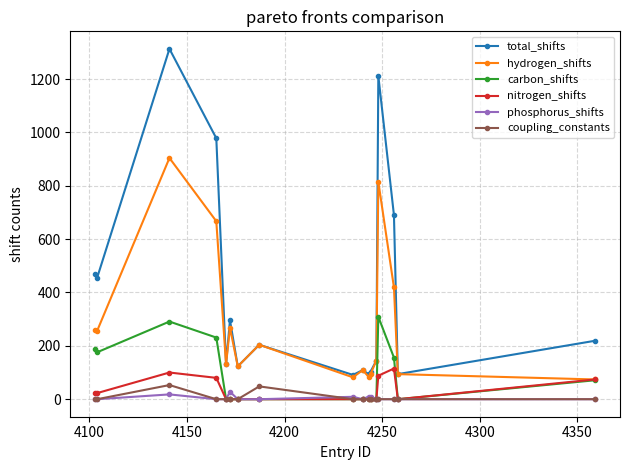

True or false: coupling_constants has more than 1 points higher than both neighbors.

True